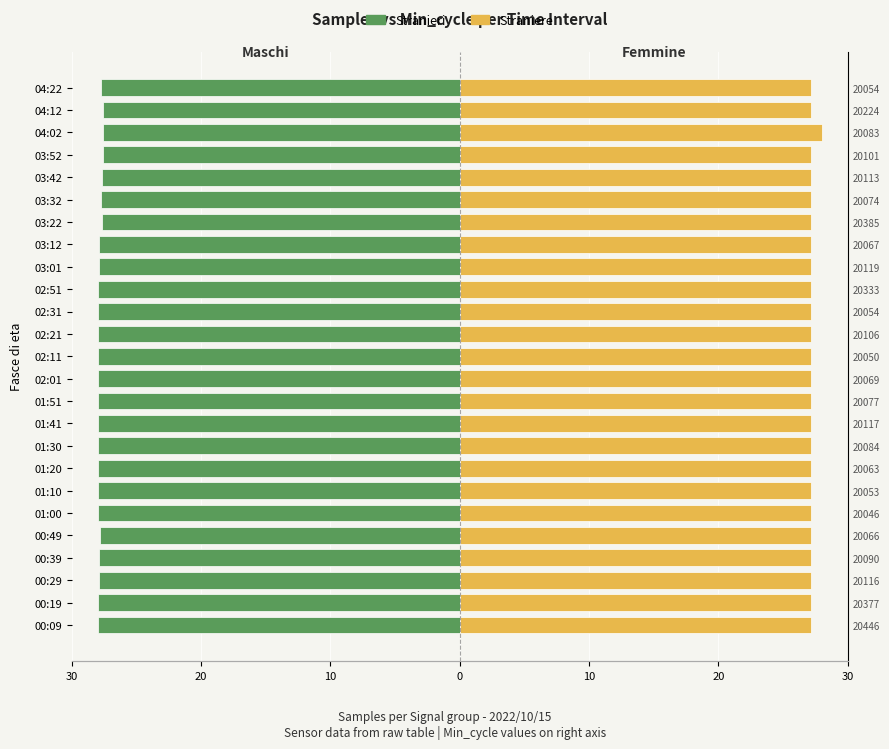

Which series has the largest range (max minus min)?

Straniere